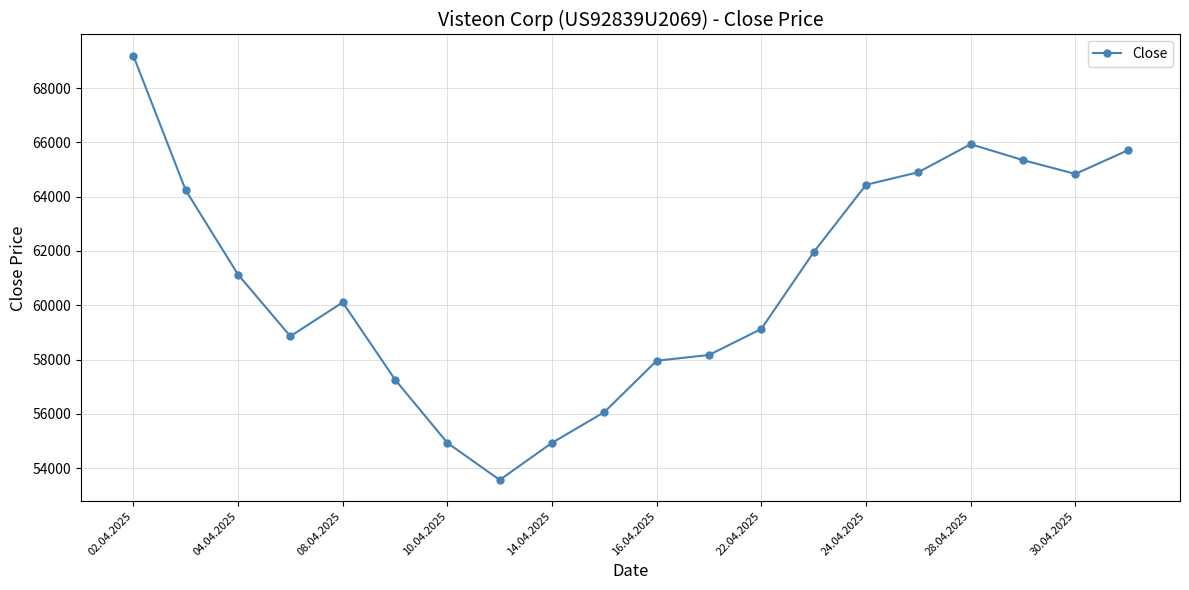

True or false: there are more than 1 points higher than both neighbors.

True